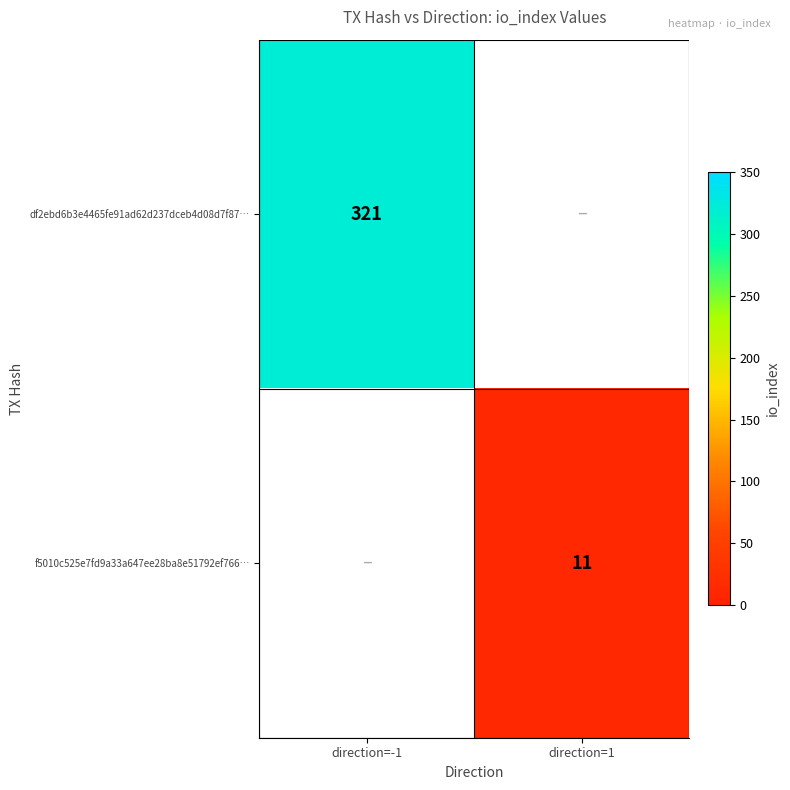

Is the value of f5010c525e7fd9a33a647ee28ba8e51792ef766… at direction=1 greater than the value of df2ebd6b3e4465fe91ad62d237dceb4d08d7f87… at direction=-1?

No